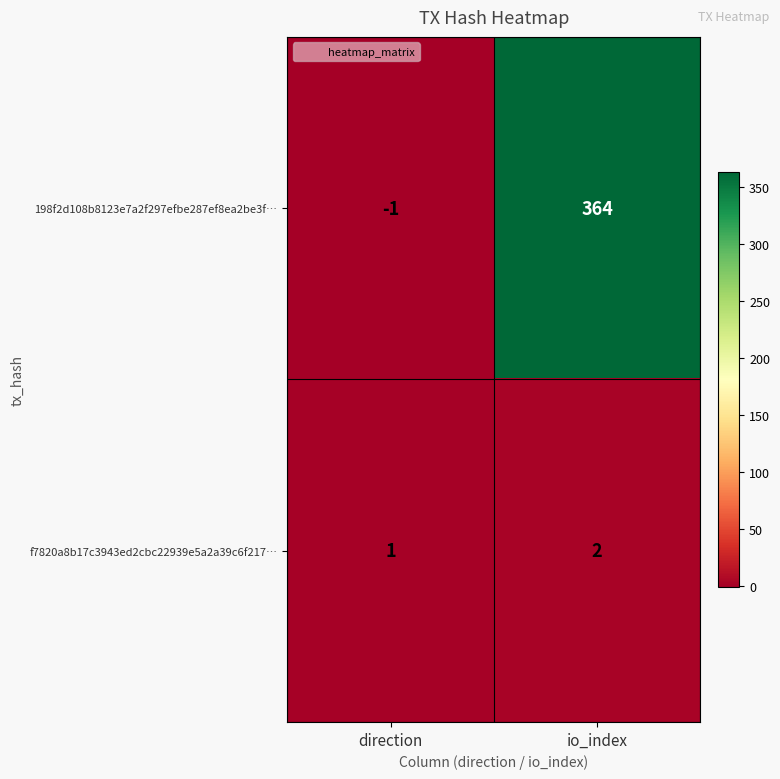

The value of 198f2d108b8123e7a2f297efbe287ef8ea2be3f… at io_index is 364. True or false?

True